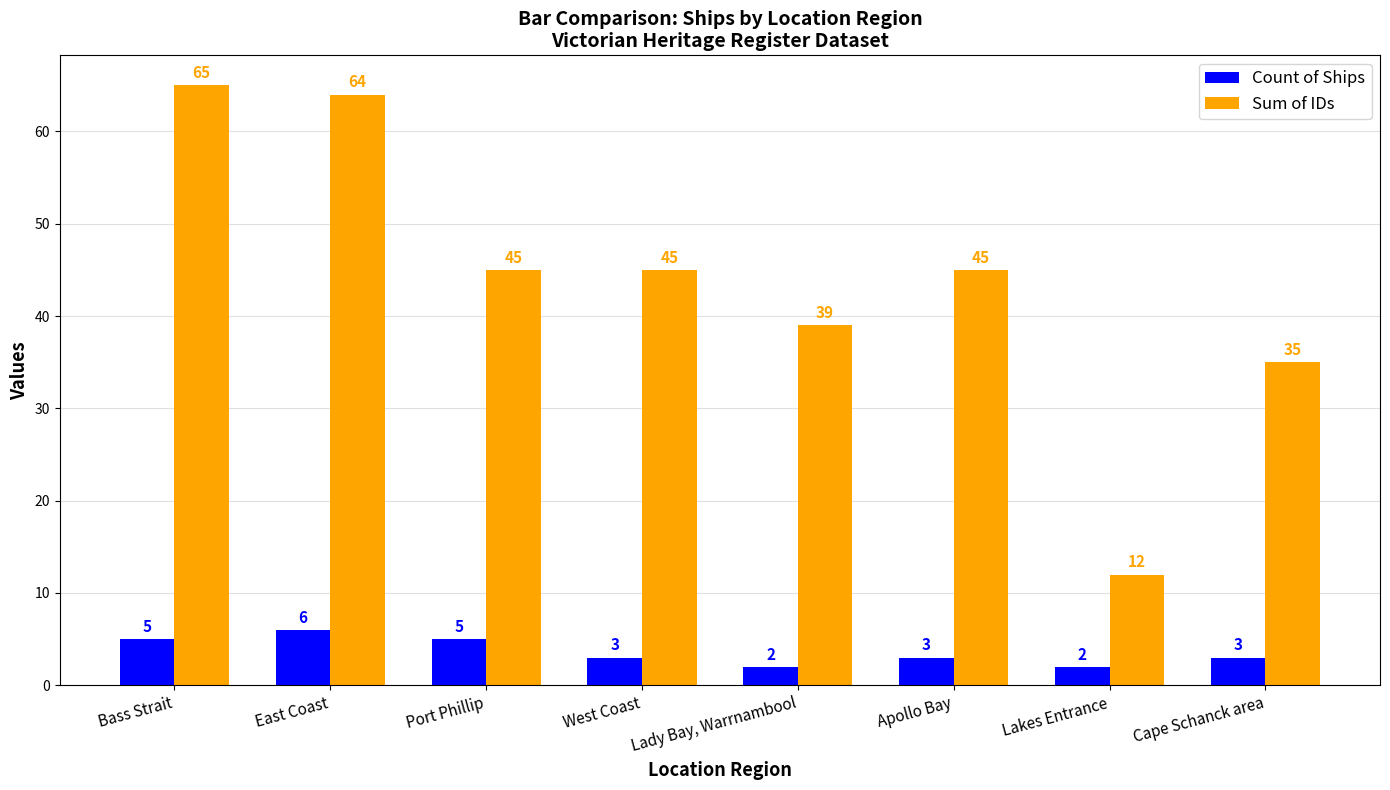

Which series has the largest range (max minus min)?

Sum of IDs